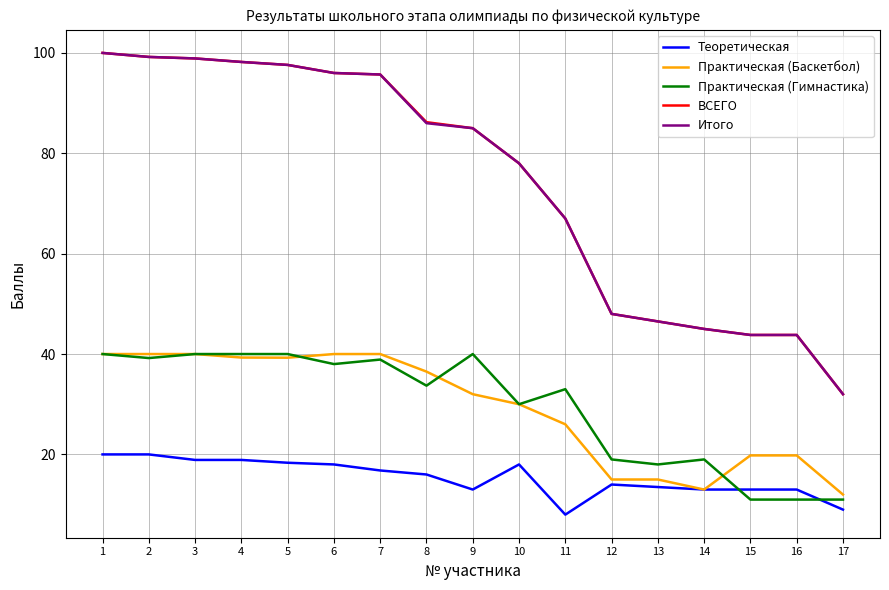

What are all the series names shown in the legend?

Теоретическая, Практическая (Баскетбол), Практическая (Гимнастика), ВСЕГО, Итого